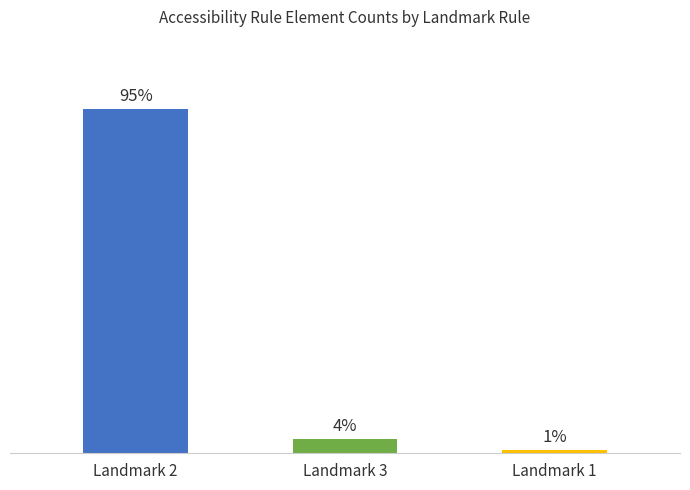

Which category has the lowest value across all series?

Landmark 1